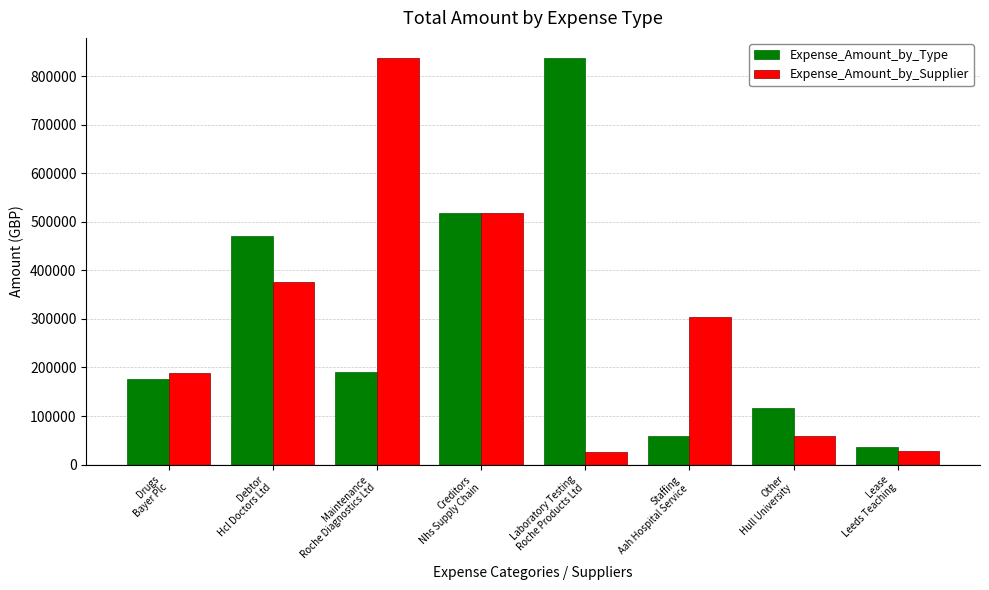

What is the difference between the highest and lowest values at Maintenance
Roche Diagnostics Ltd?

646458.4